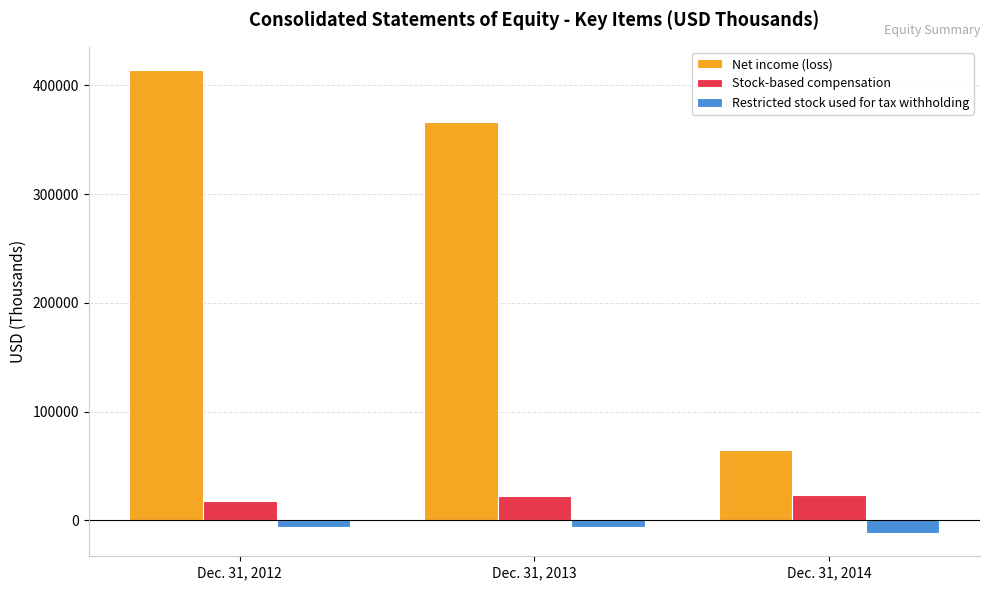

True or false: Restricted stock used for tax withholding has a value of -11652 at Dec. 31, 2014.

True